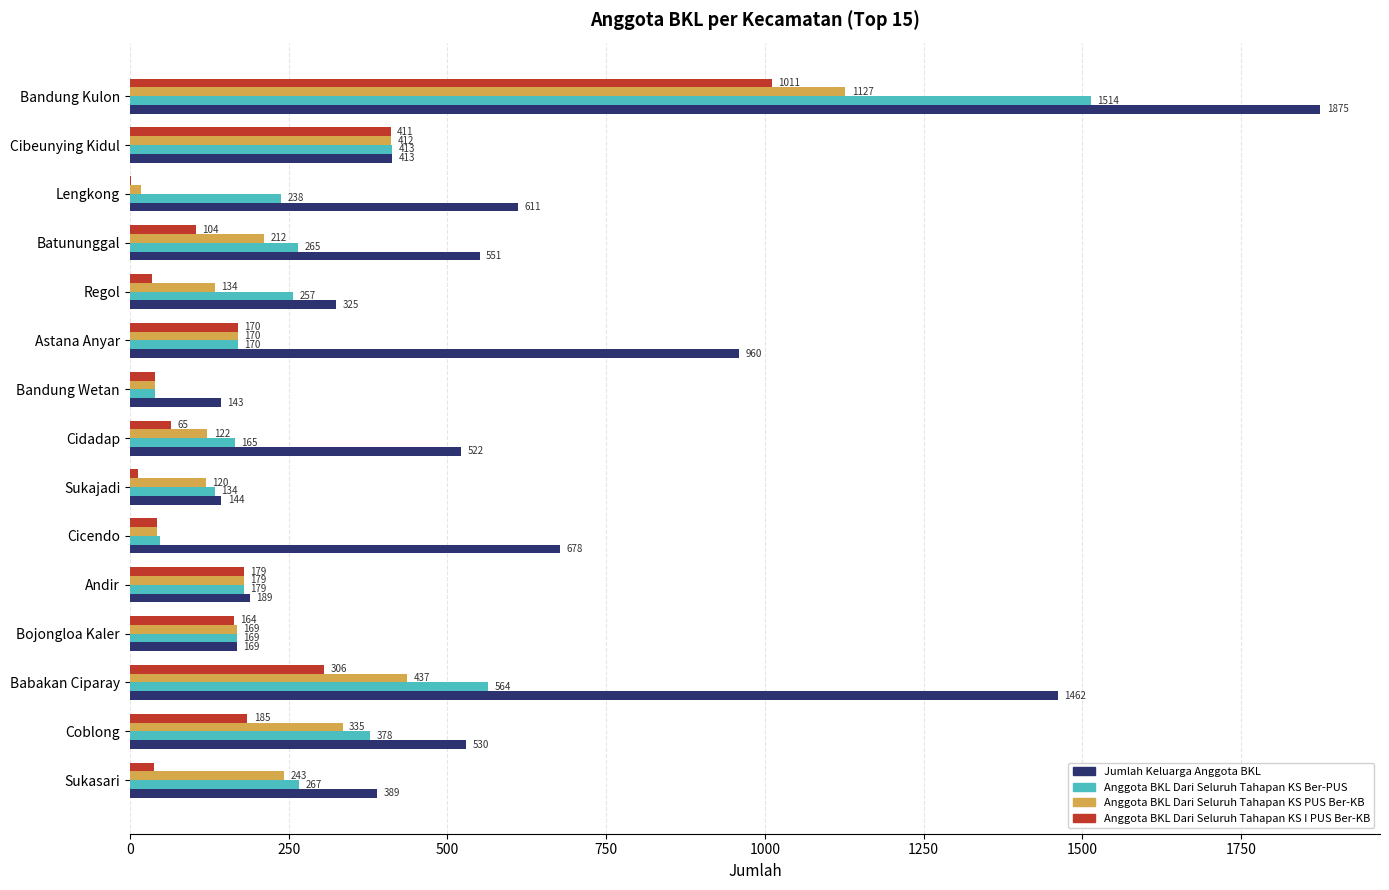

What is the sum of all Jumlah Keluarga Anggota BKL values?

8961